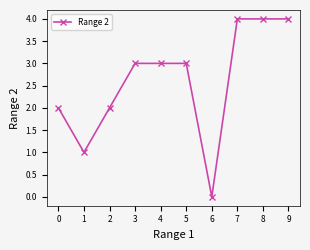

True or false: the data shows 3 at 3.

True